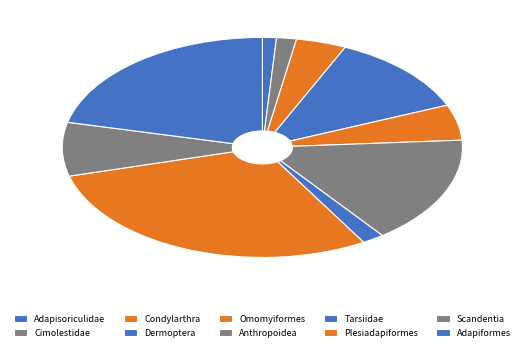

True or false: Adapiformes accounts for 22% of the total.

True